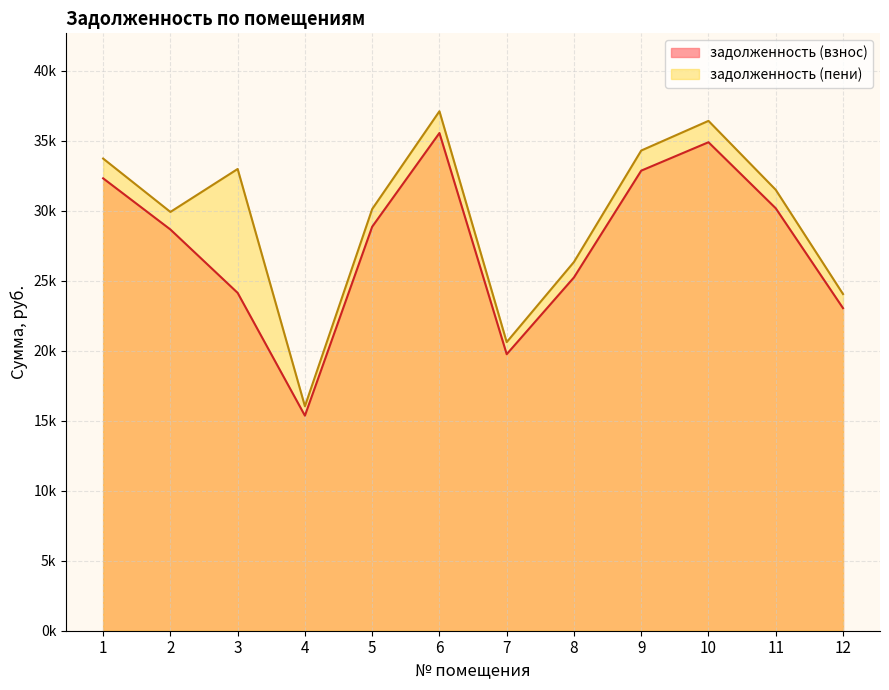

What is the maximum value for задолженность (пени)?

37122.7